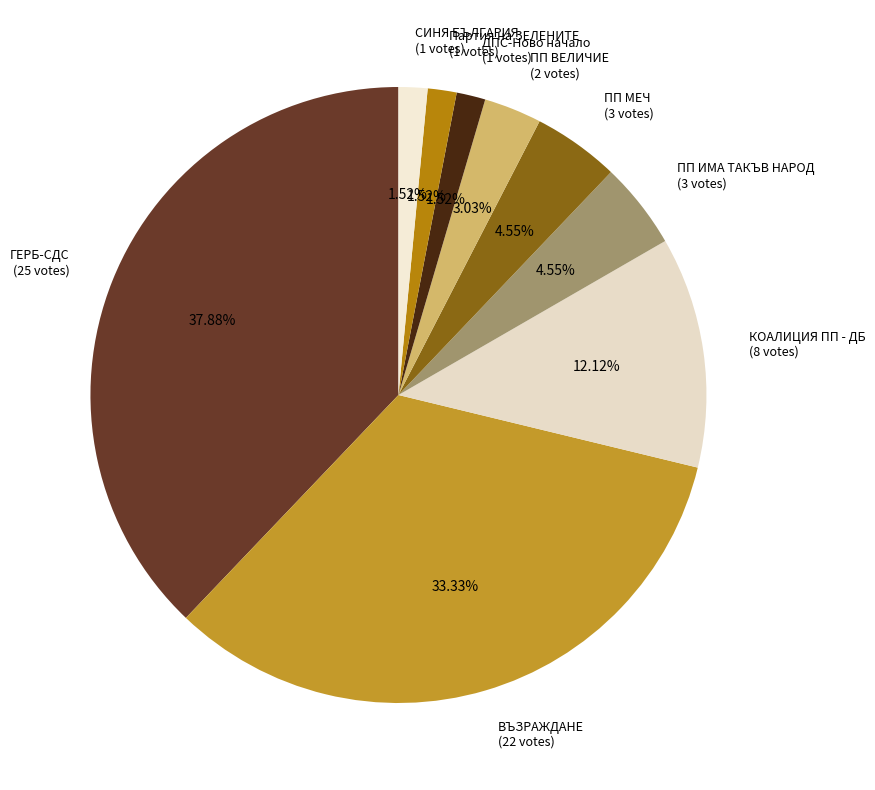

Is the sum of ПП ВЕЛИЧИЕ (2 votes) and ПП МЕЧ (3 votes) greater than half?

No